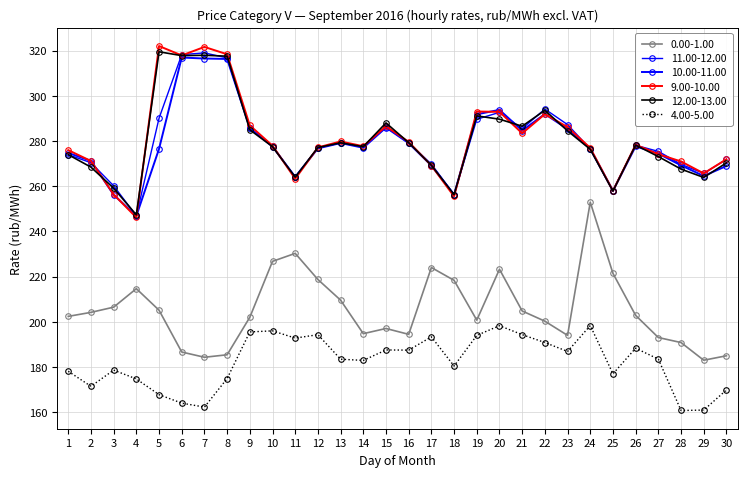

How many data points does each series have?

30